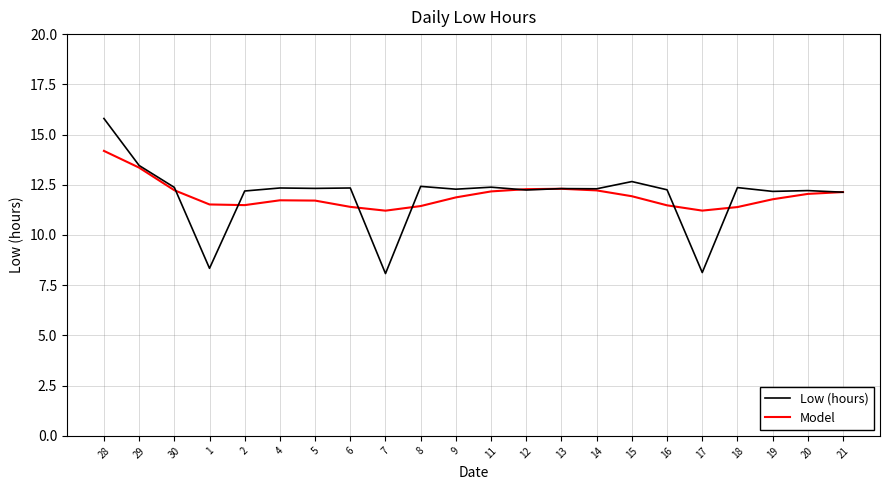

What is the maximum value for Model?

14.2